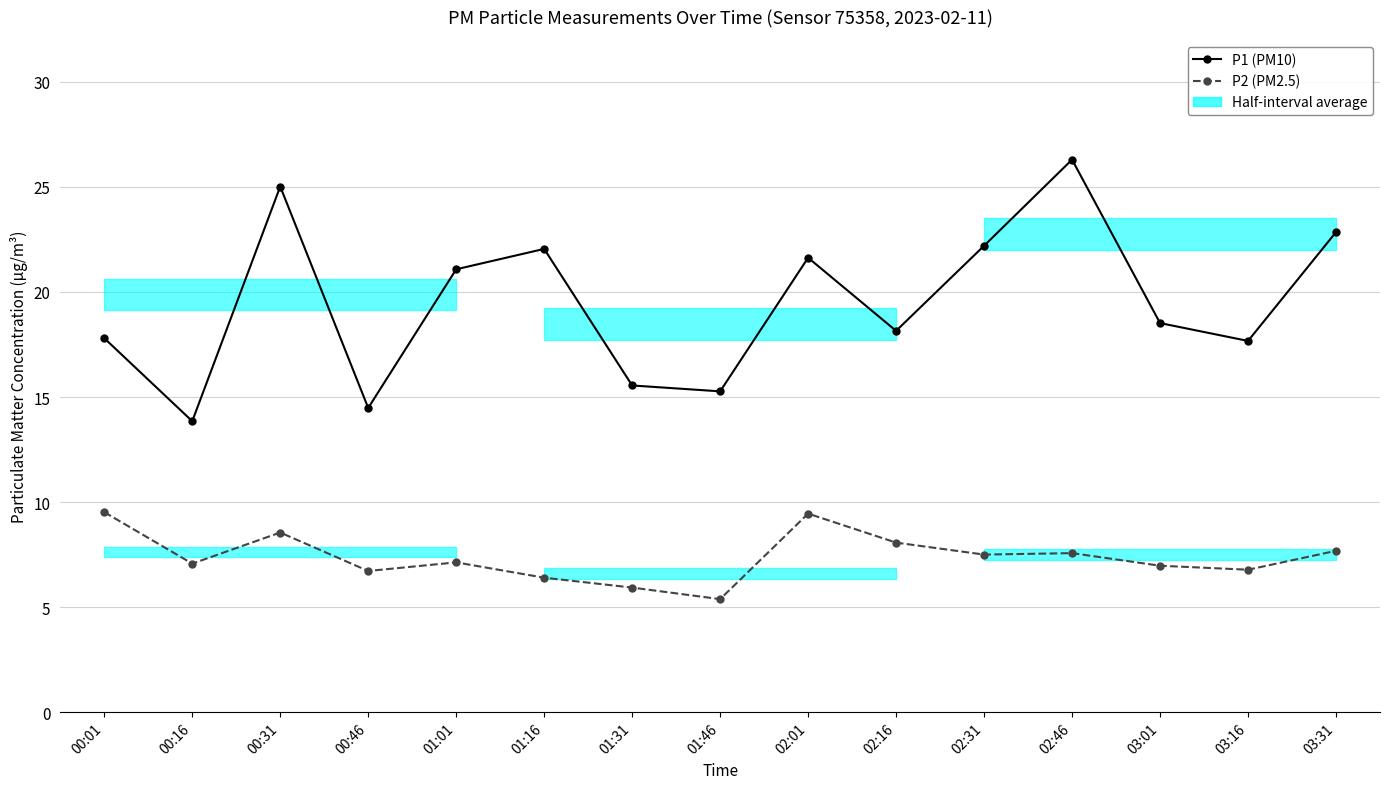

Between 01:16 and 02:01, which series saw the biggest shift?

P2 (PM2.5)